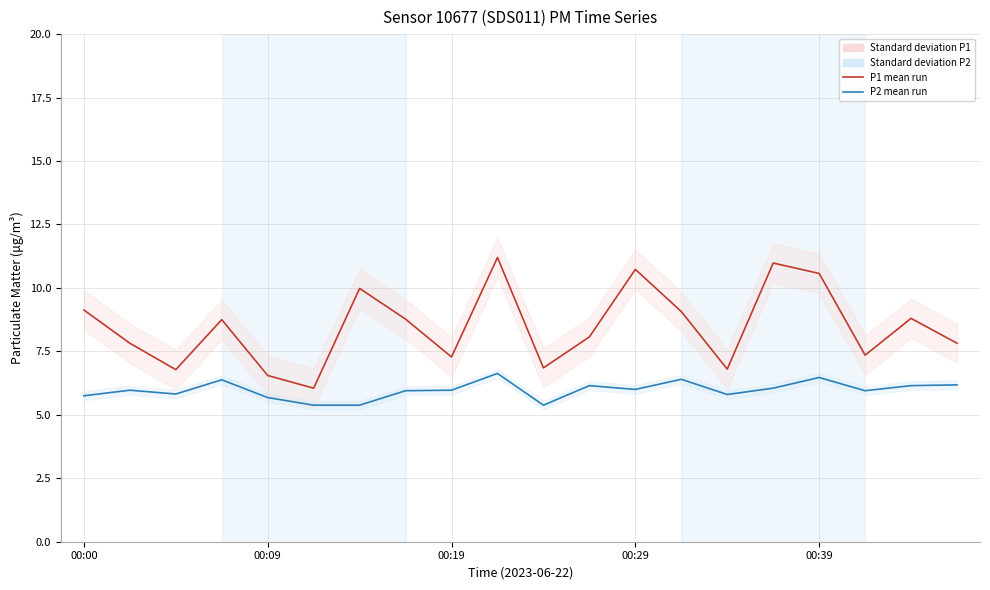

The P1 mean run series shows 10.0 at 6. True or false?

True